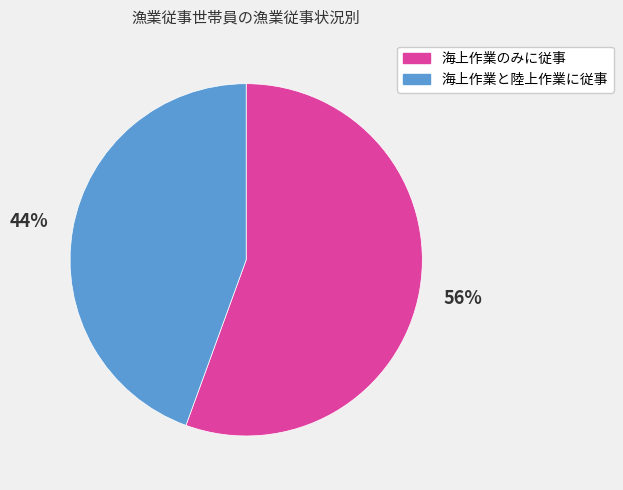

Which category accounts for the majority?

海上作業のみに従事